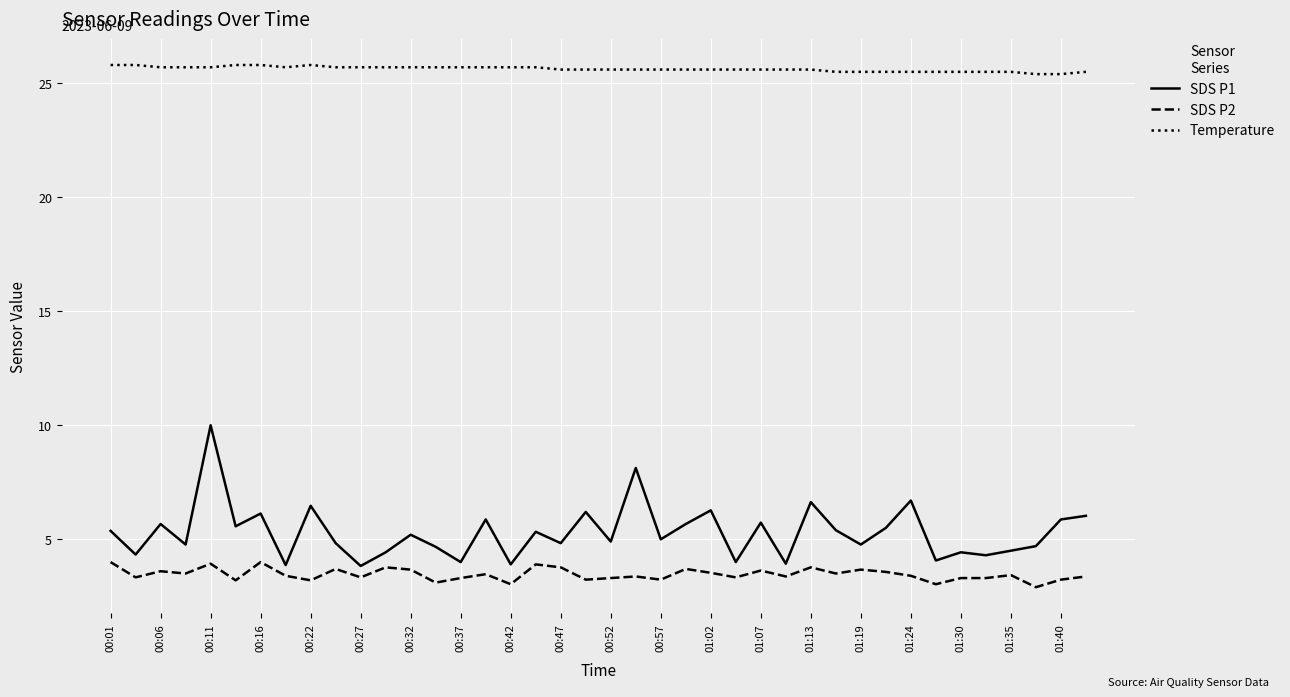

Which series has the largest total across all categories?

Temperature